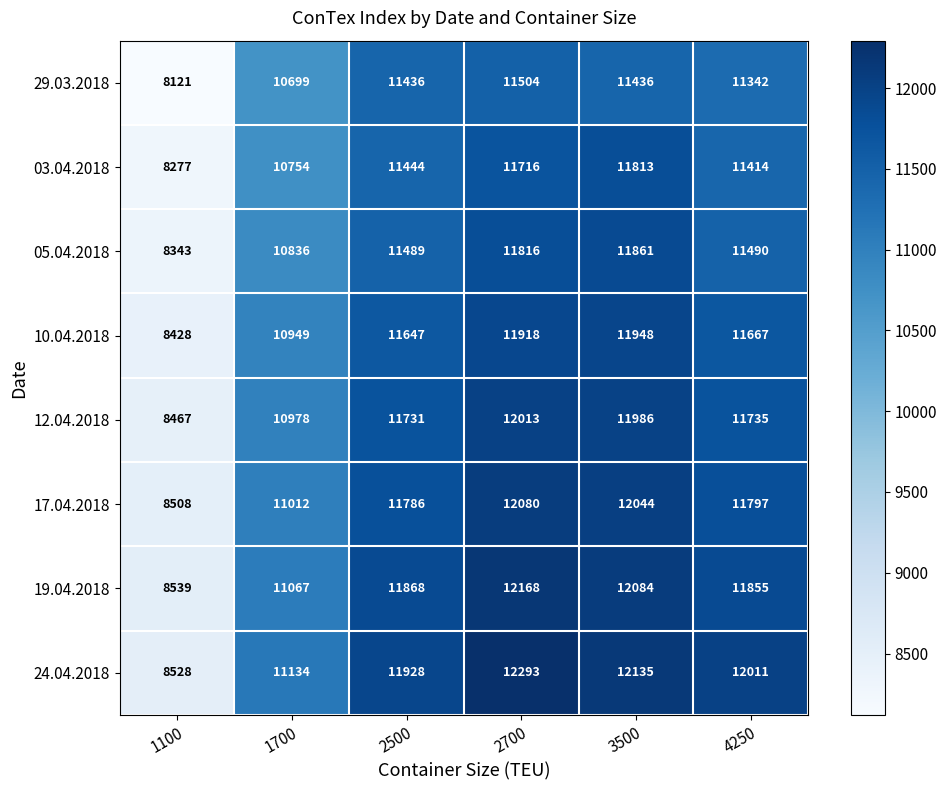

At which label does 17.04.2018 first exceed 11797?

2700